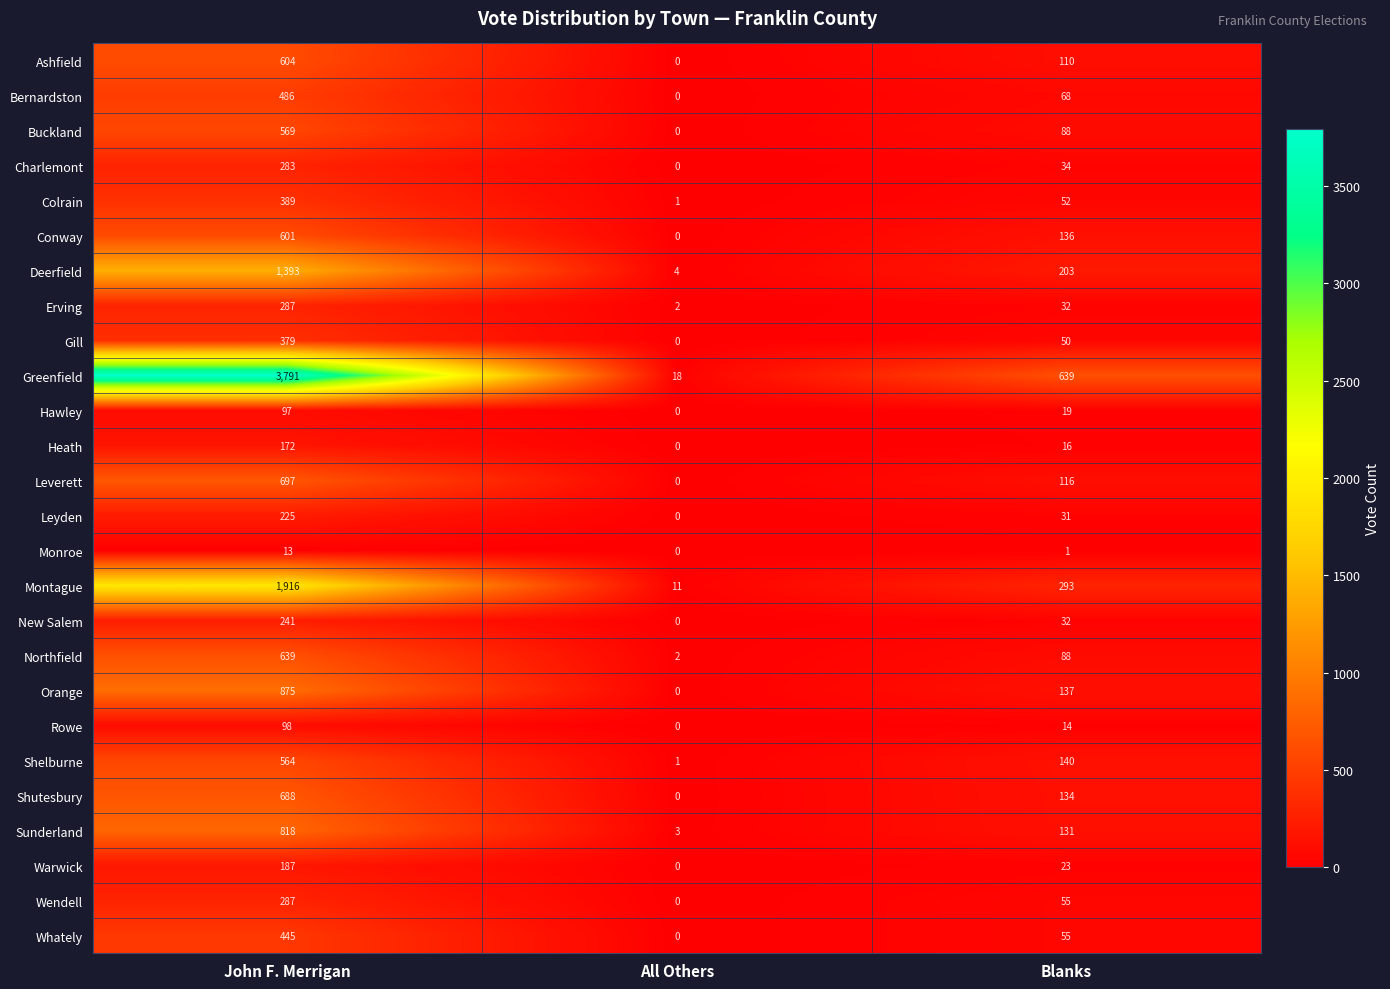

The Ashfield series shows 0 at All Others. True or false?

True